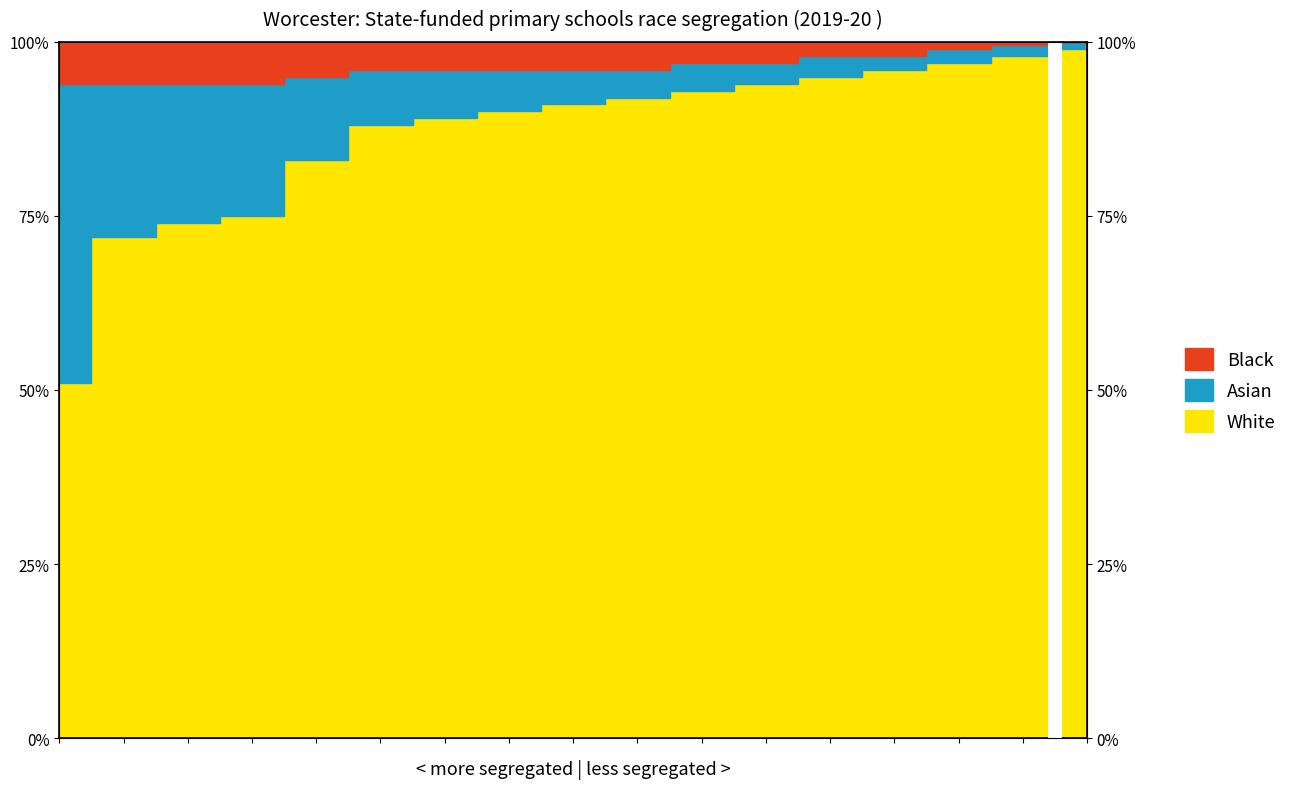

What is the difference between the maximum and minimum values in the White series?

48.0